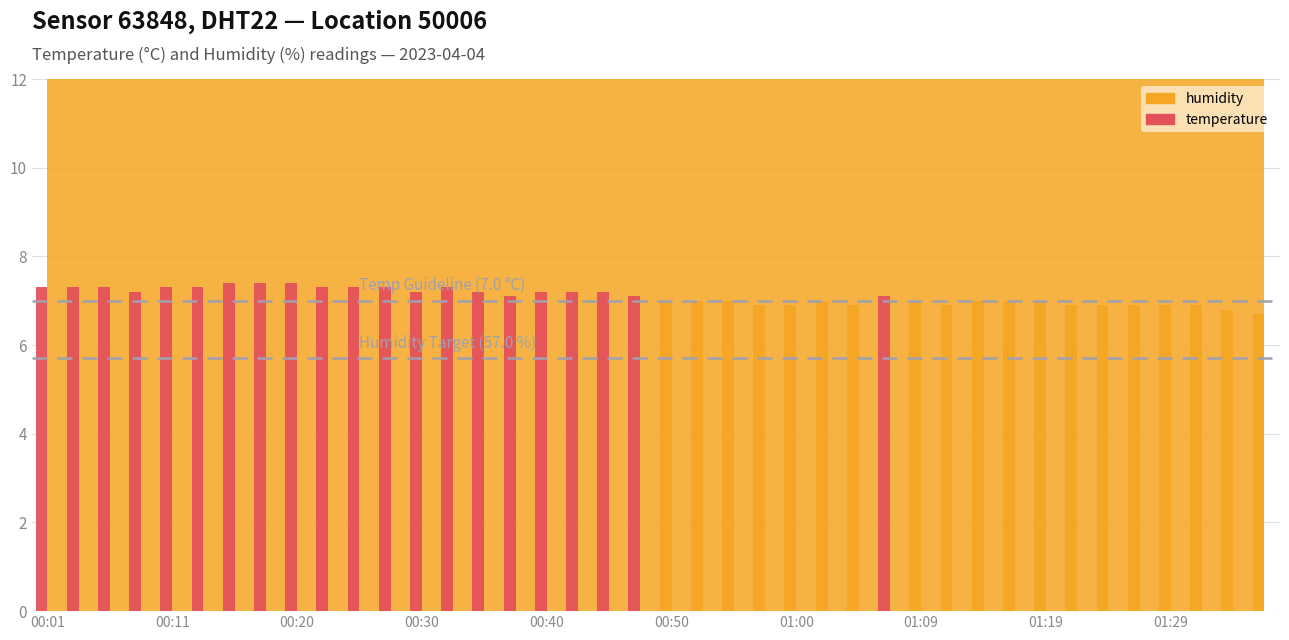

What is the maximum value shown in the chart?

7.4